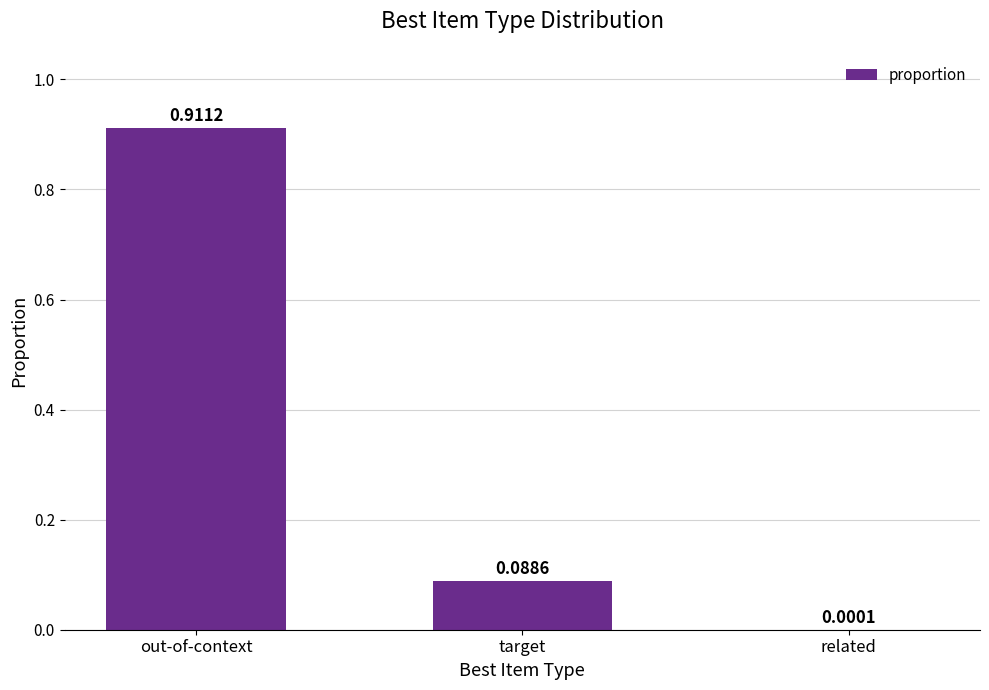

What is the sum of all values?

1.0